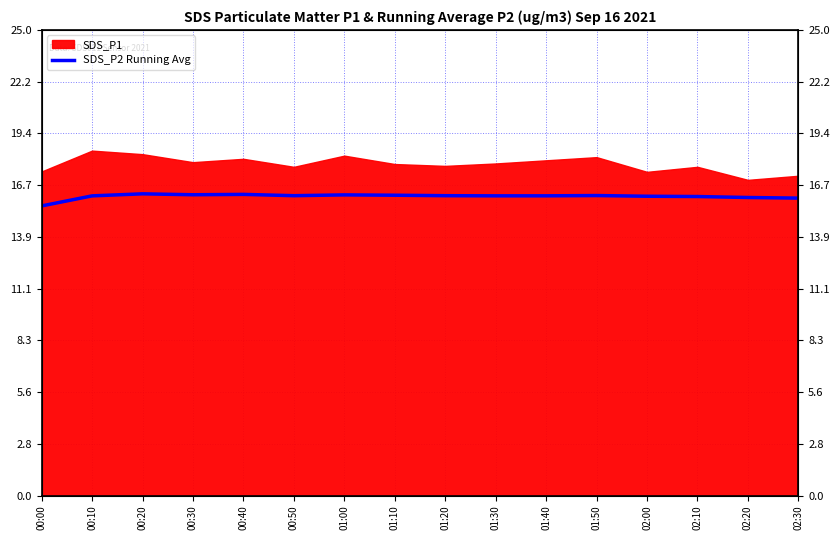

How many lines are shown in the chart?

1